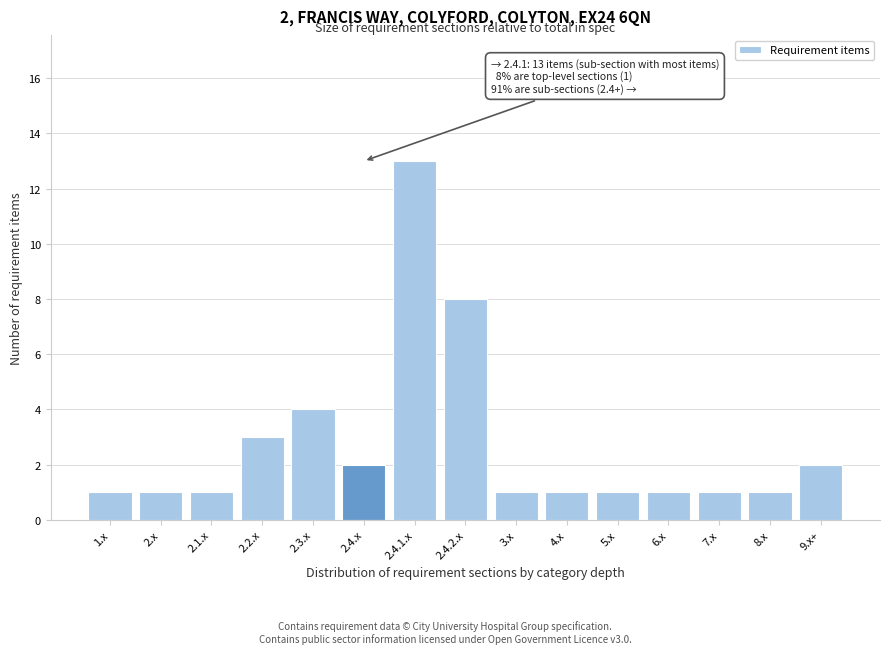

Reading left to right, extract all data points from this chart.

1.x=1	2.x=1	2.1.x=1	2.2.x=3	2.3.x=4	2.4.x=2	2.4.1.x=13	2.4.2.x=8	3.x=1	4.x=1	5.x=1	6.x=1	7.x=1	8.x=1	9.x+=2